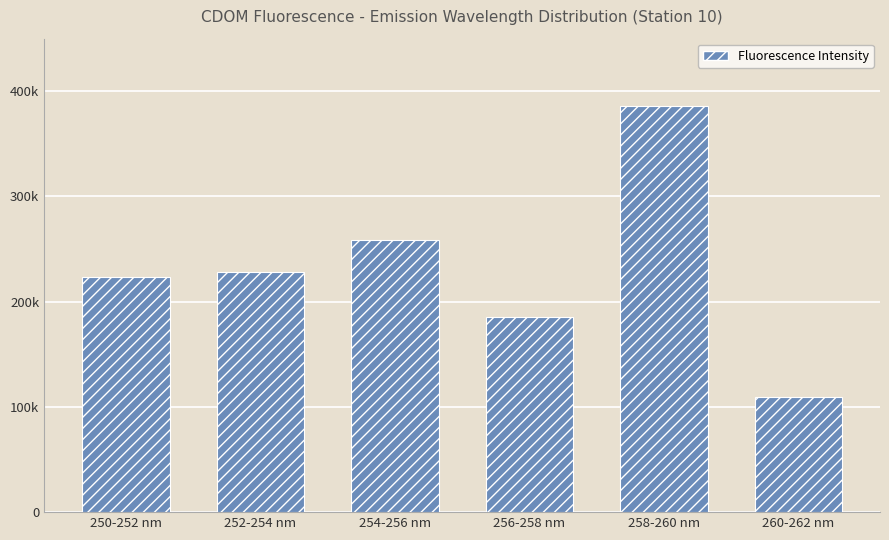

What is the greatest value displayed?

386217.2